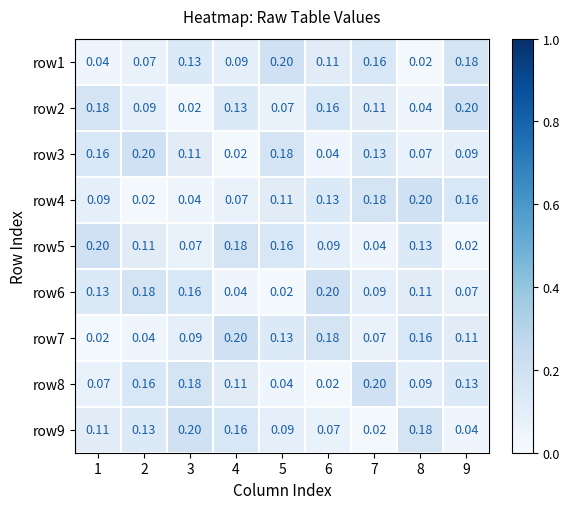

Is the value of row9 at 6 greater than the value of row6 at 2?

No